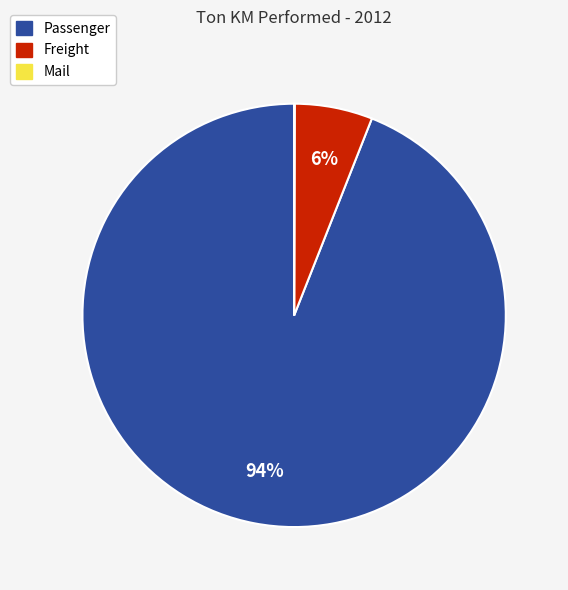

To the nearest percent, what is the average slice percentage?

33%